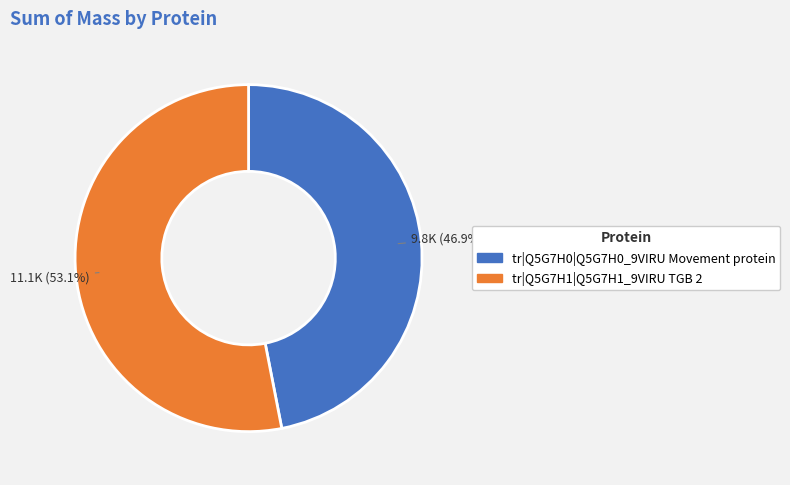

What is the total percentage of tr|Q5G7H1|Q5G7H1_9VIRU TGB 2 and tr|Q5G7H0|Q5G7H0_9VIRU Movement protein?

100.0%